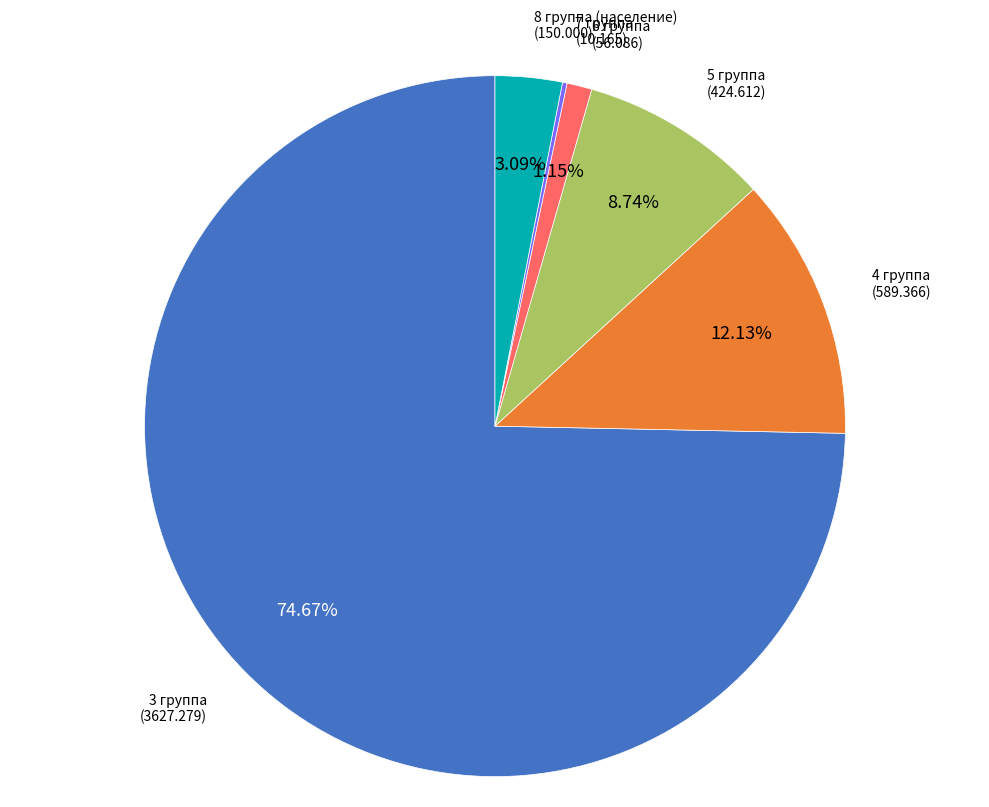

True or false: 3 группа accounts for 83% of the total.

False